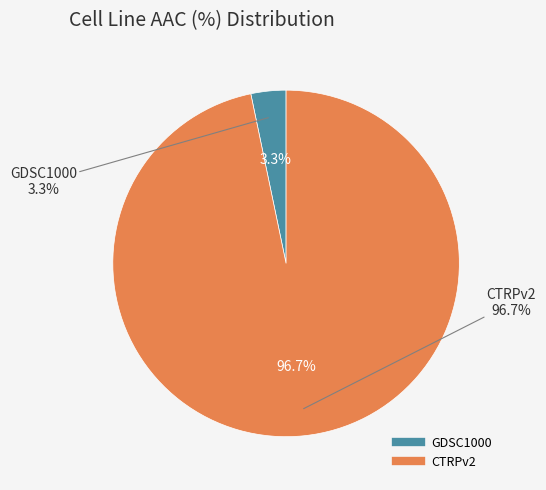

Which slice is the largest?

CTRPv2